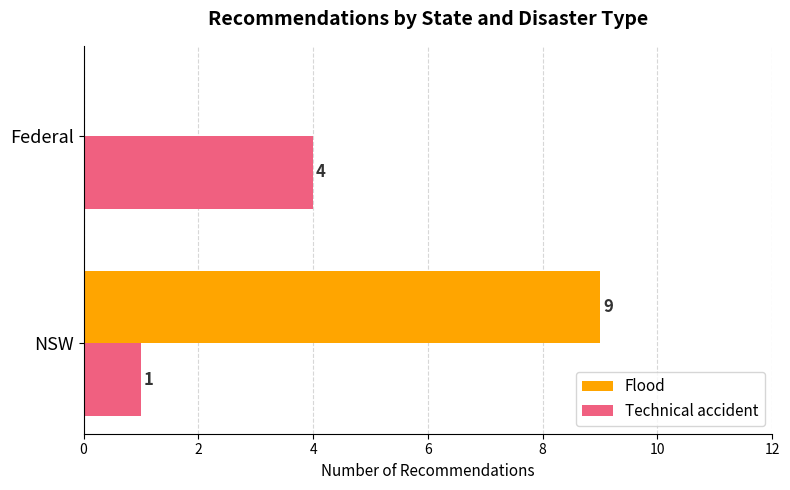

The Technical accident series shows 2 at NSW. True or false?

False